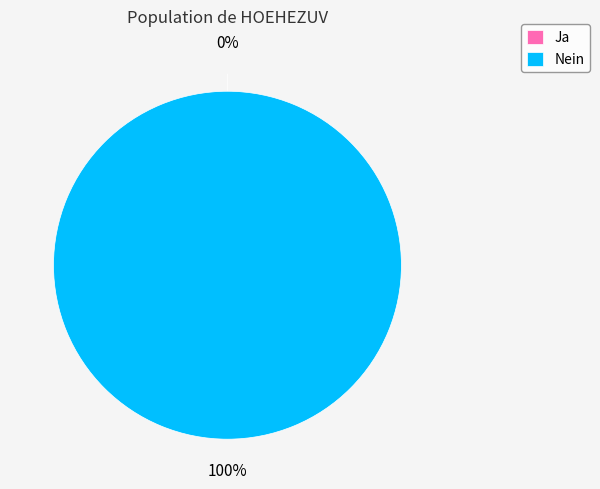

To the nearest percent, what is the difference between the largest and smallest slice percentages?

100%